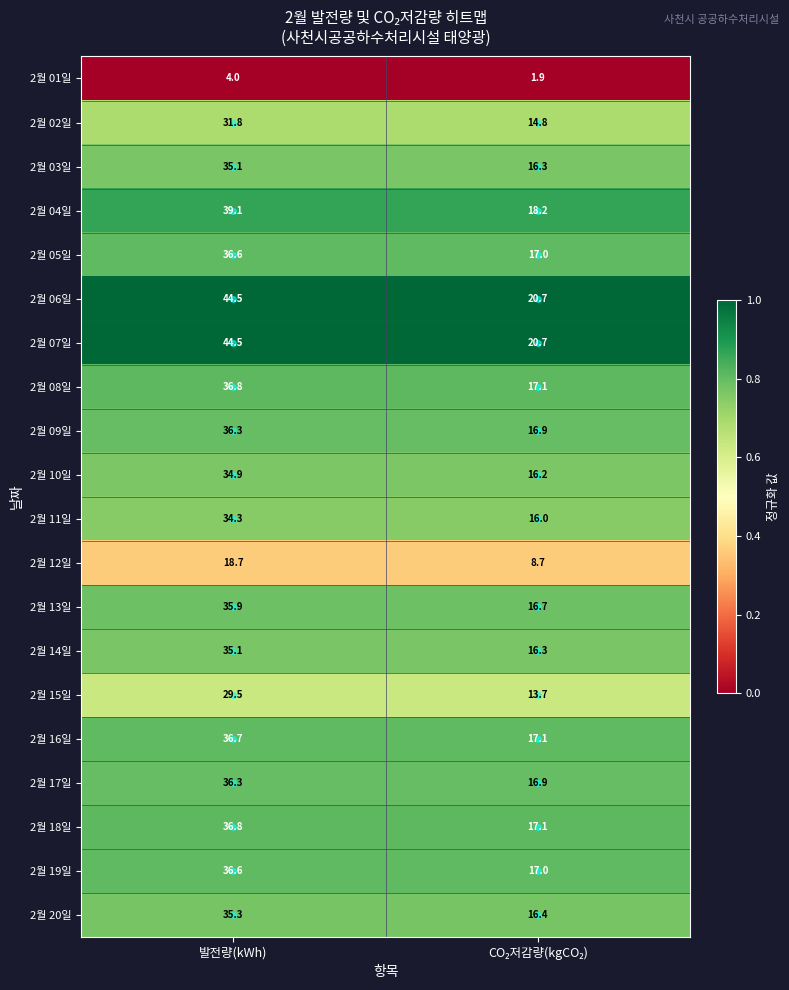

The value of 2월 18일 at 발전량(kWh) is 36.8. True or false?

True